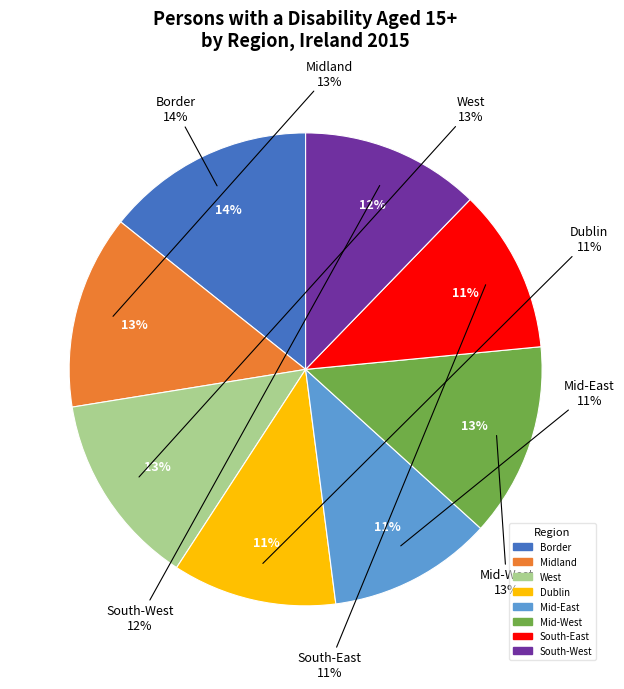

Combined, do Dublin and Midland account for over 50%?

No